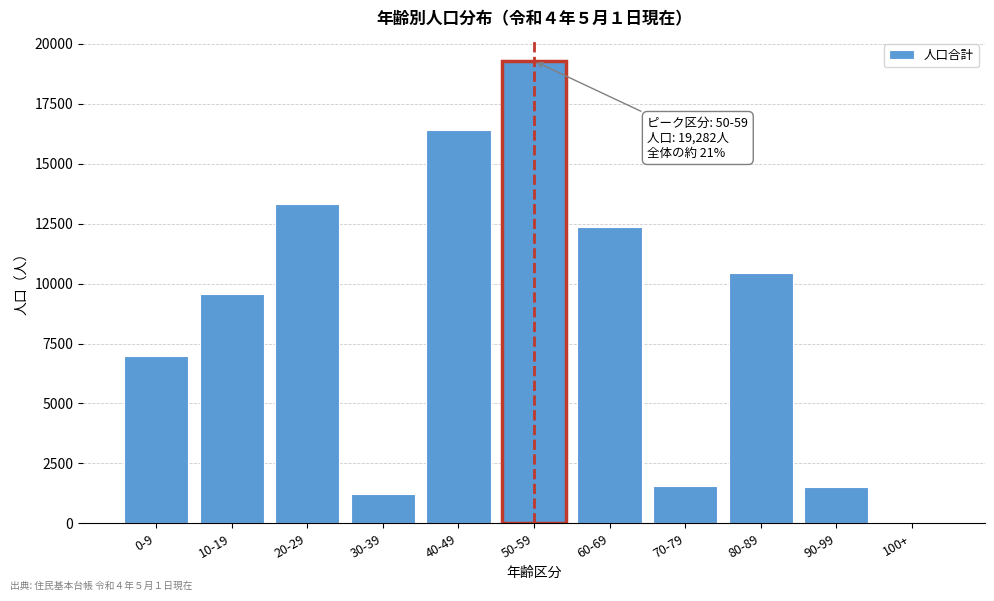

Between 20-29 and 40-49, which is larger?

40-49